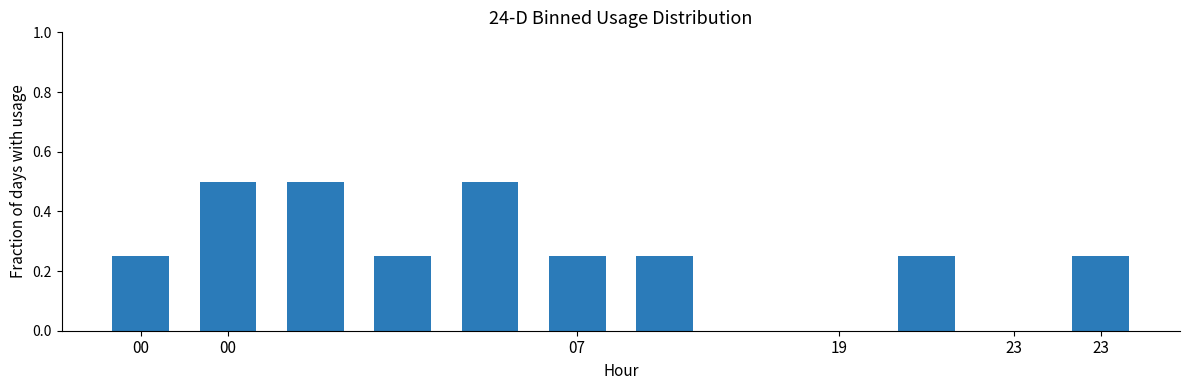

What is the greatest value displayed?

0.5